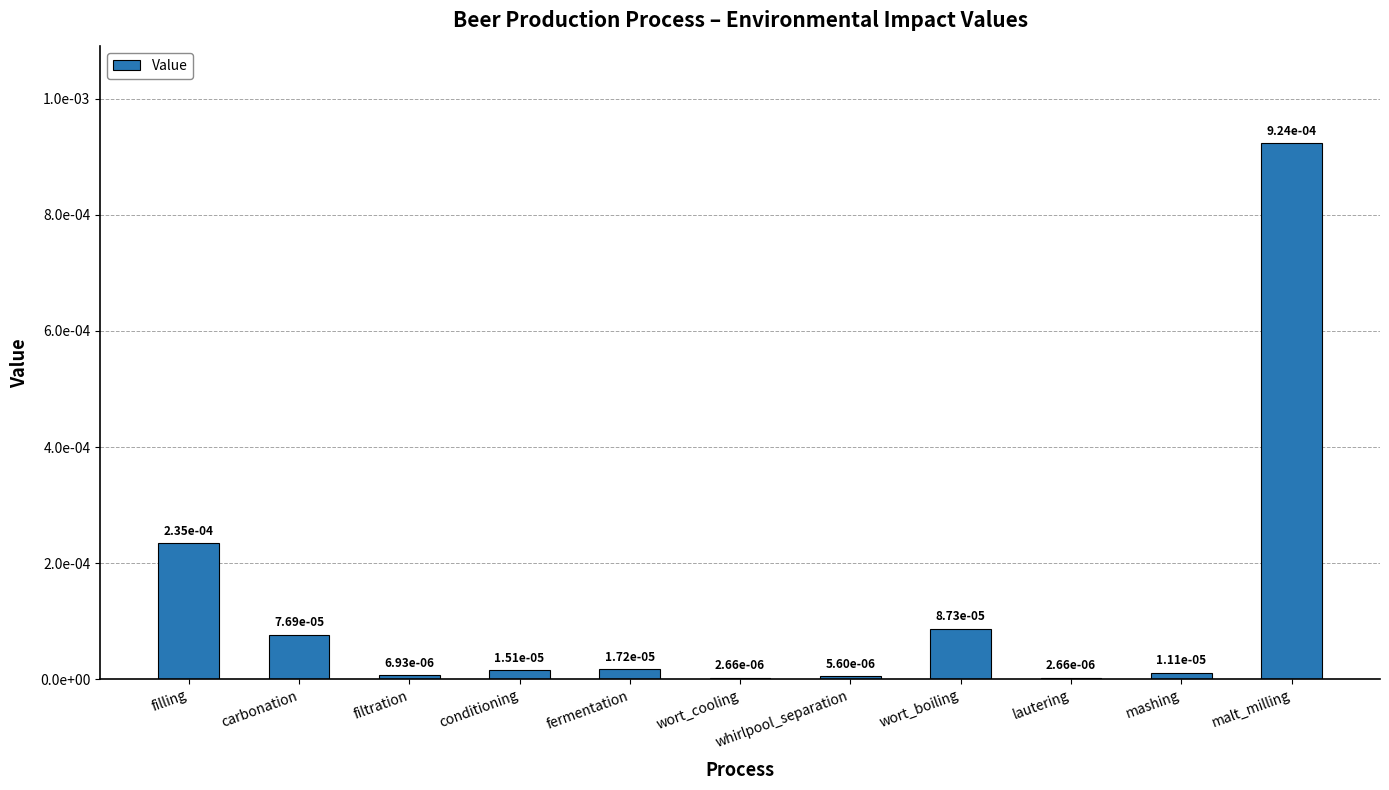

At which label is the value closest to 0?

wort_cooling